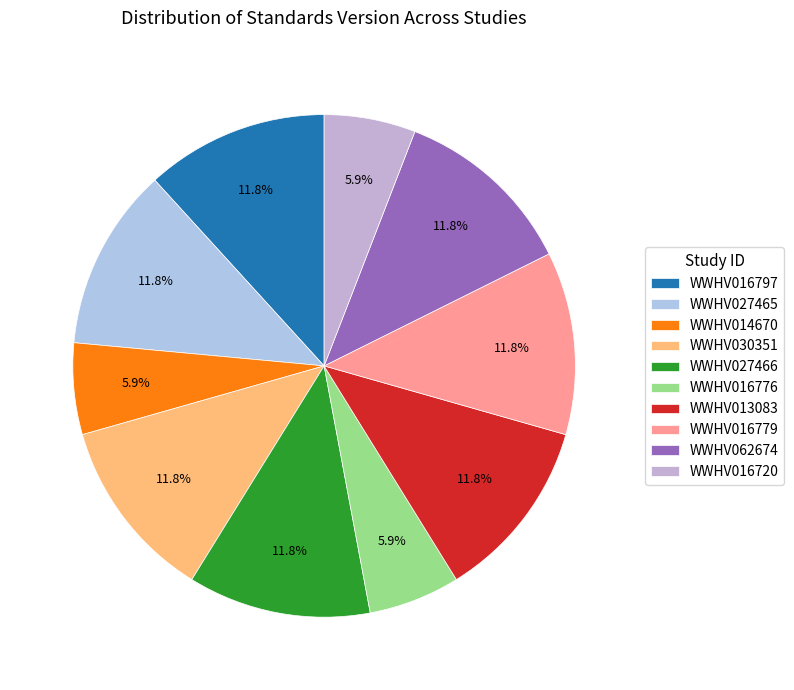

To the nearest percent, what is the average slice percentage?

10%